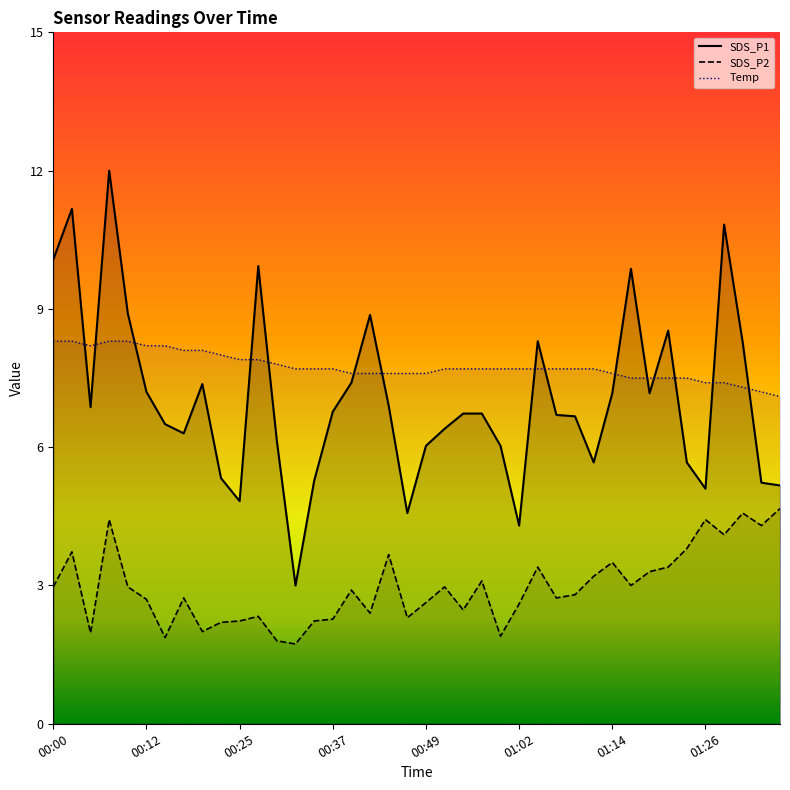

What are all the series names shown in the legend?

SDS_P1, SDS_P2, Temp